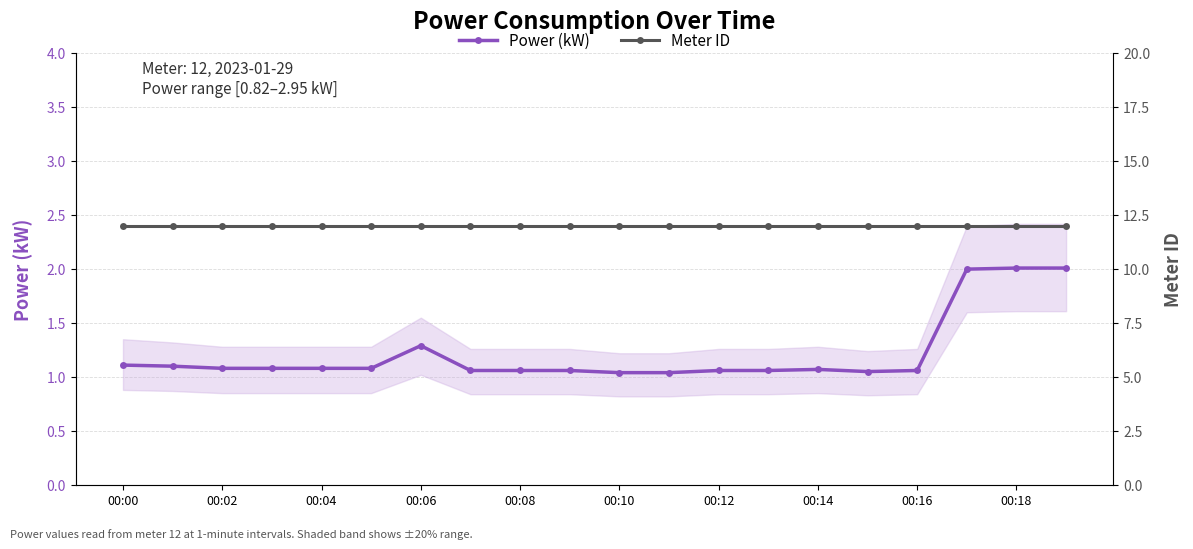

What is the difference between the maximum and second lowest values in the Power (kW) series?

1.0